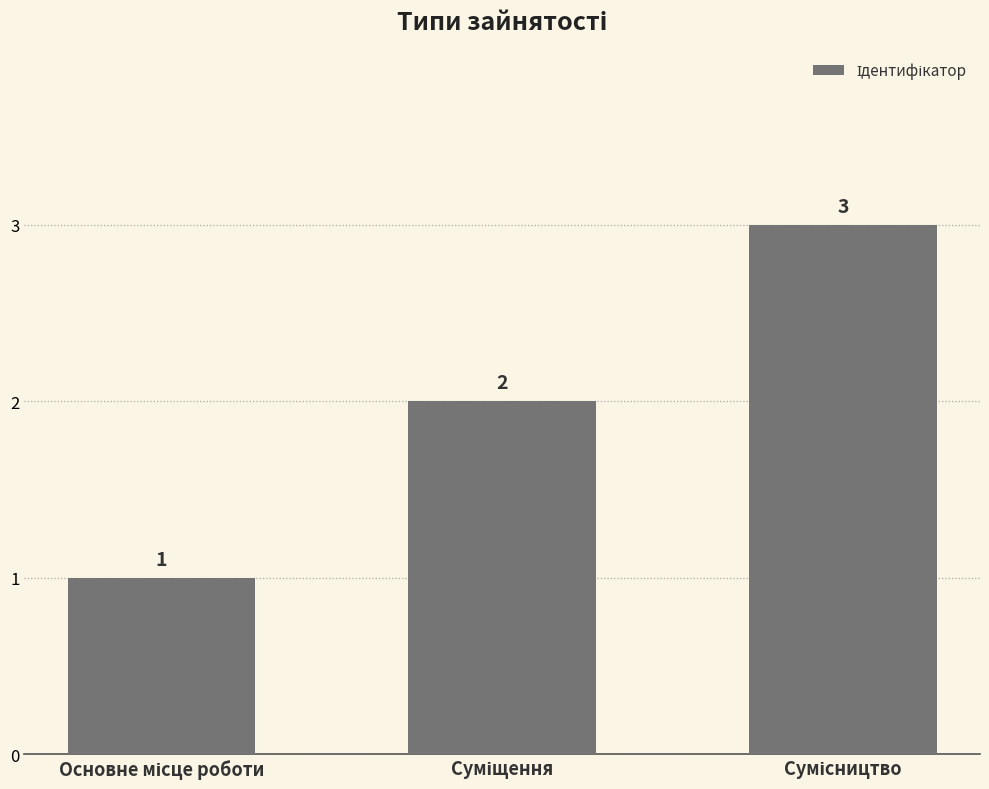

What is the minimum value shown in the chart?

1